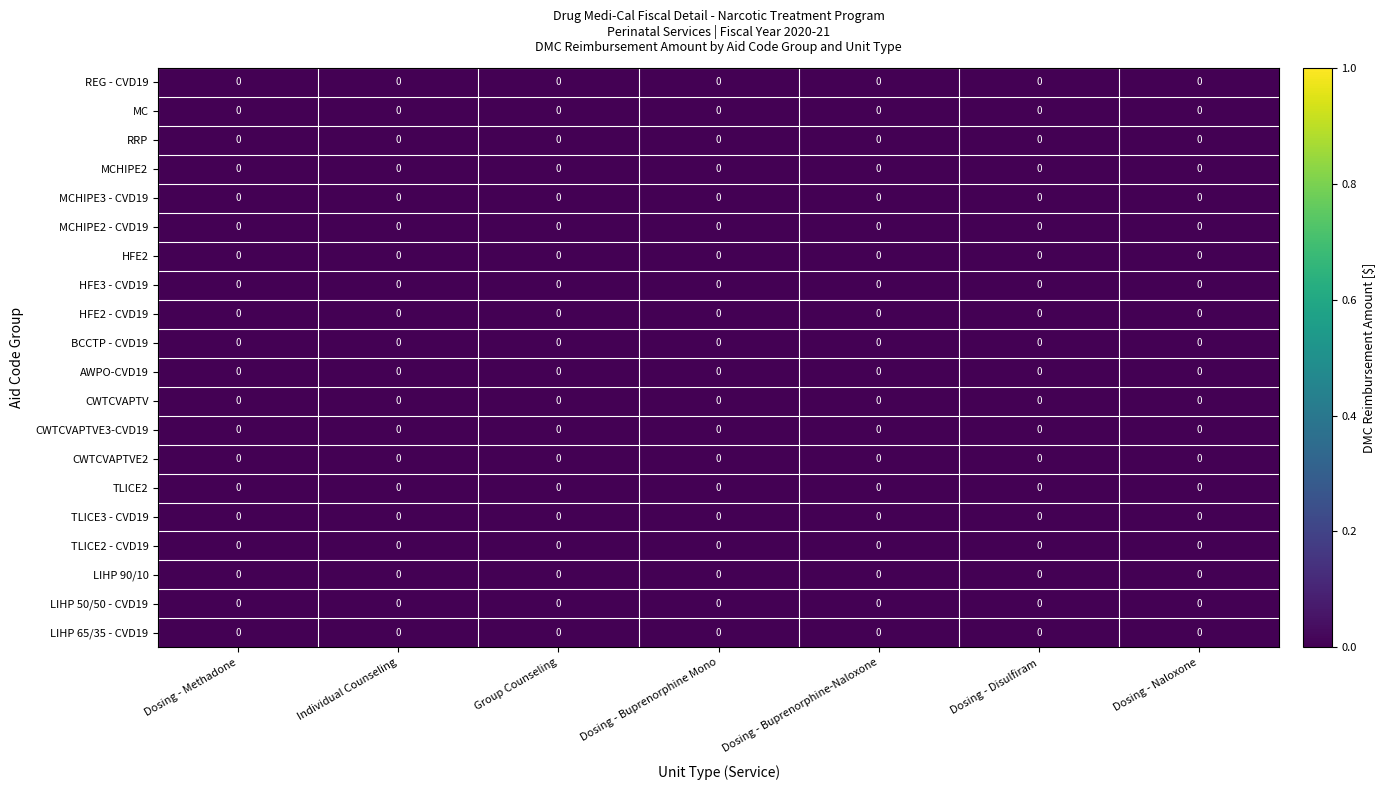

At which label does CWTCVAPTVE3-CVD19 reach its minimum?

Dosing - Methadone